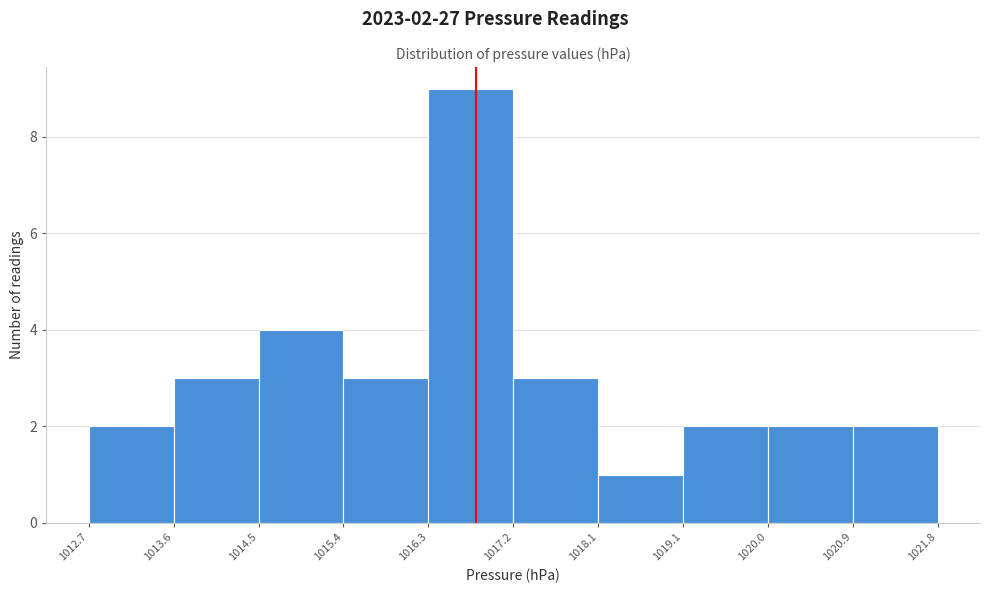

Which range on the x-axis has the tallest bar?

1016.3 to 1017.2